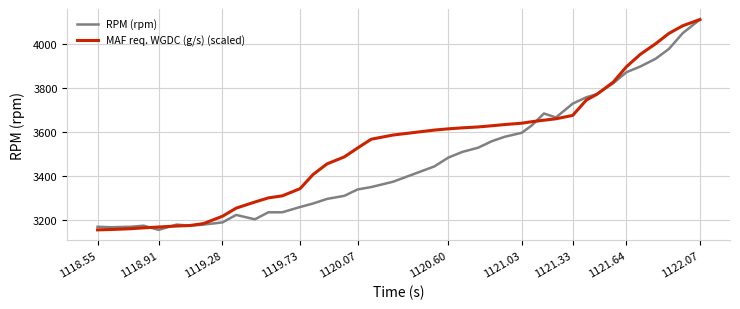

Which series has the largest total across all categories?

MAF req. WGDC (g/s) (scaled)